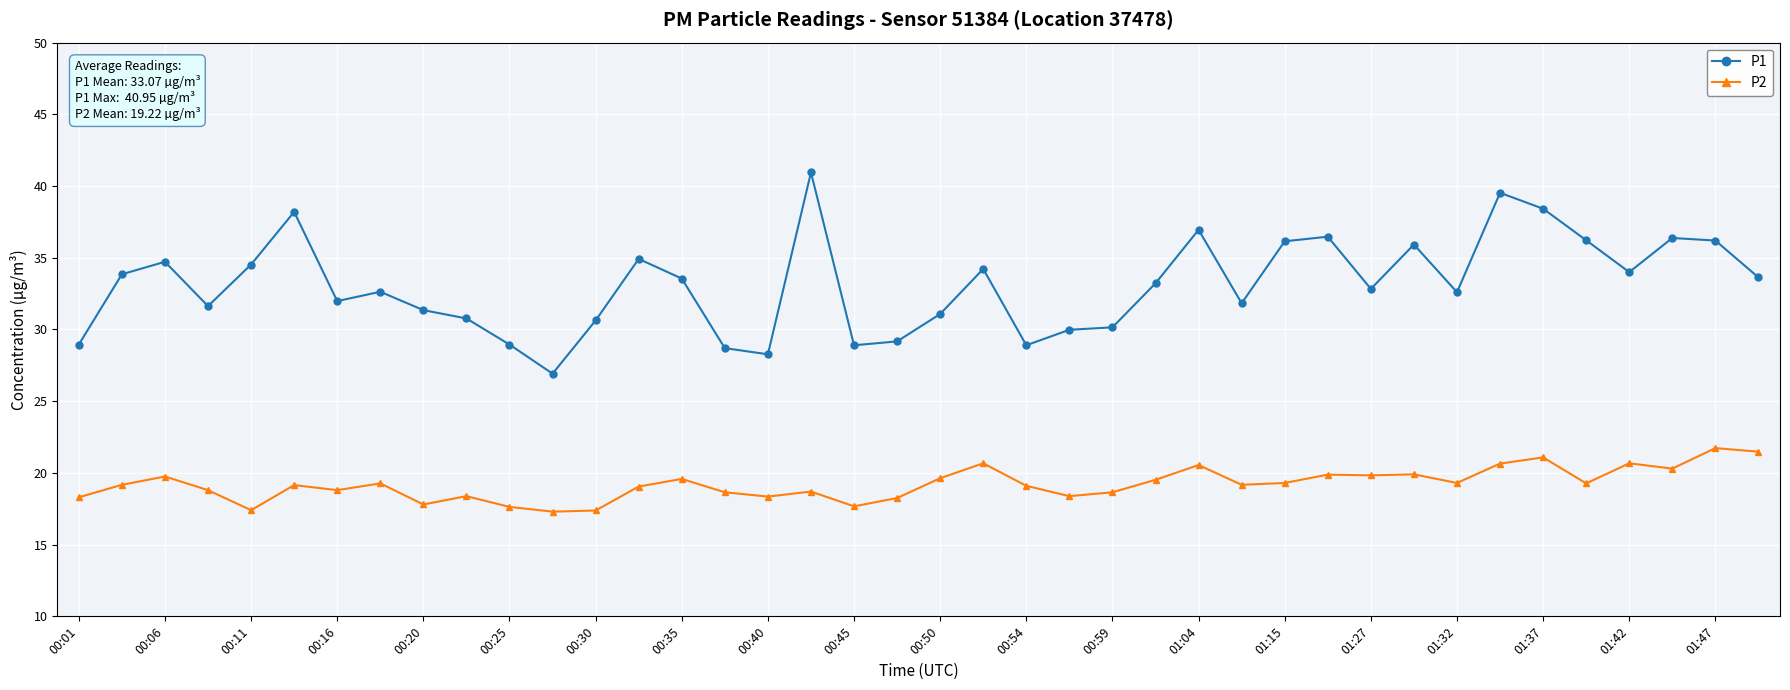

Which series has the widest spread of values?

P1